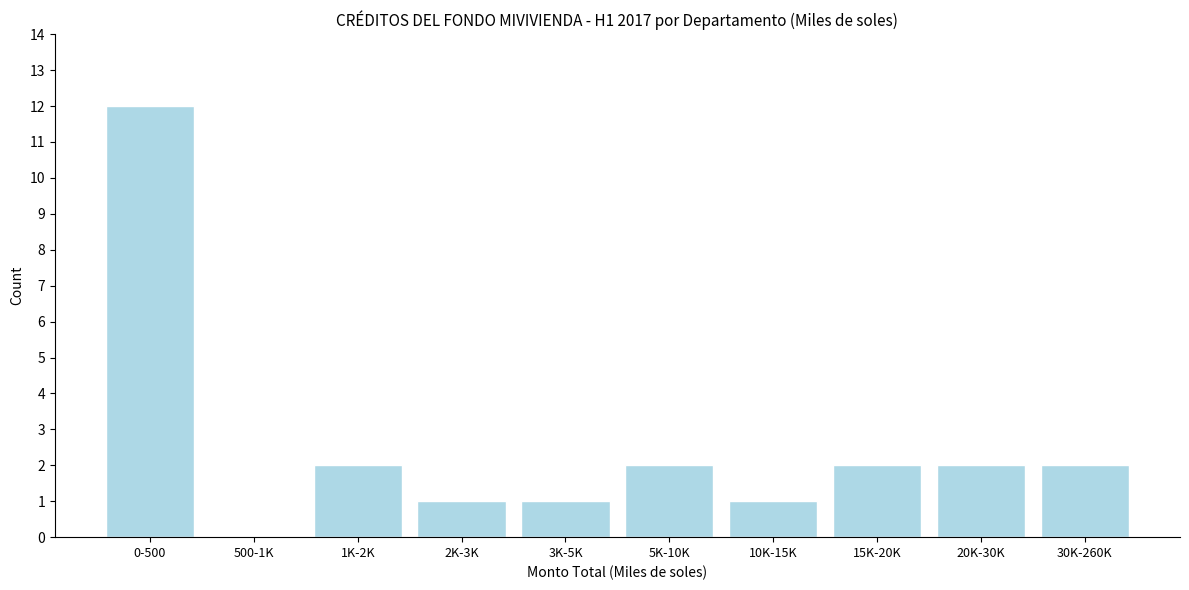

Reading left to right, extract all data points from this chart.

0-500=12	500-1K=0	1K-2K=2	2K-3K=1	3K-5K=1	5K-10K=2	10K-15K=1	15K-20K=2	20K-30K=2	30K-260K=2